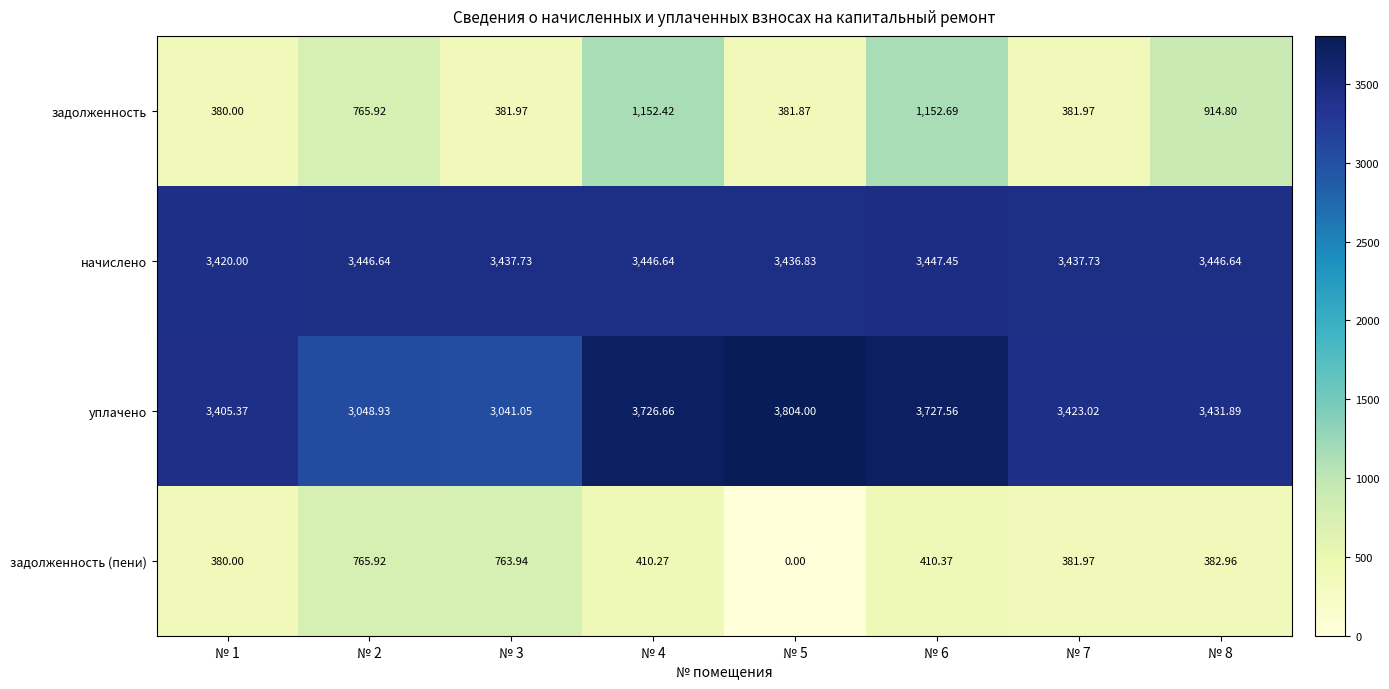

At № 4, list the series in order from largest to smallest.

уплачено, начислено, задолженность, задолженность (пени)